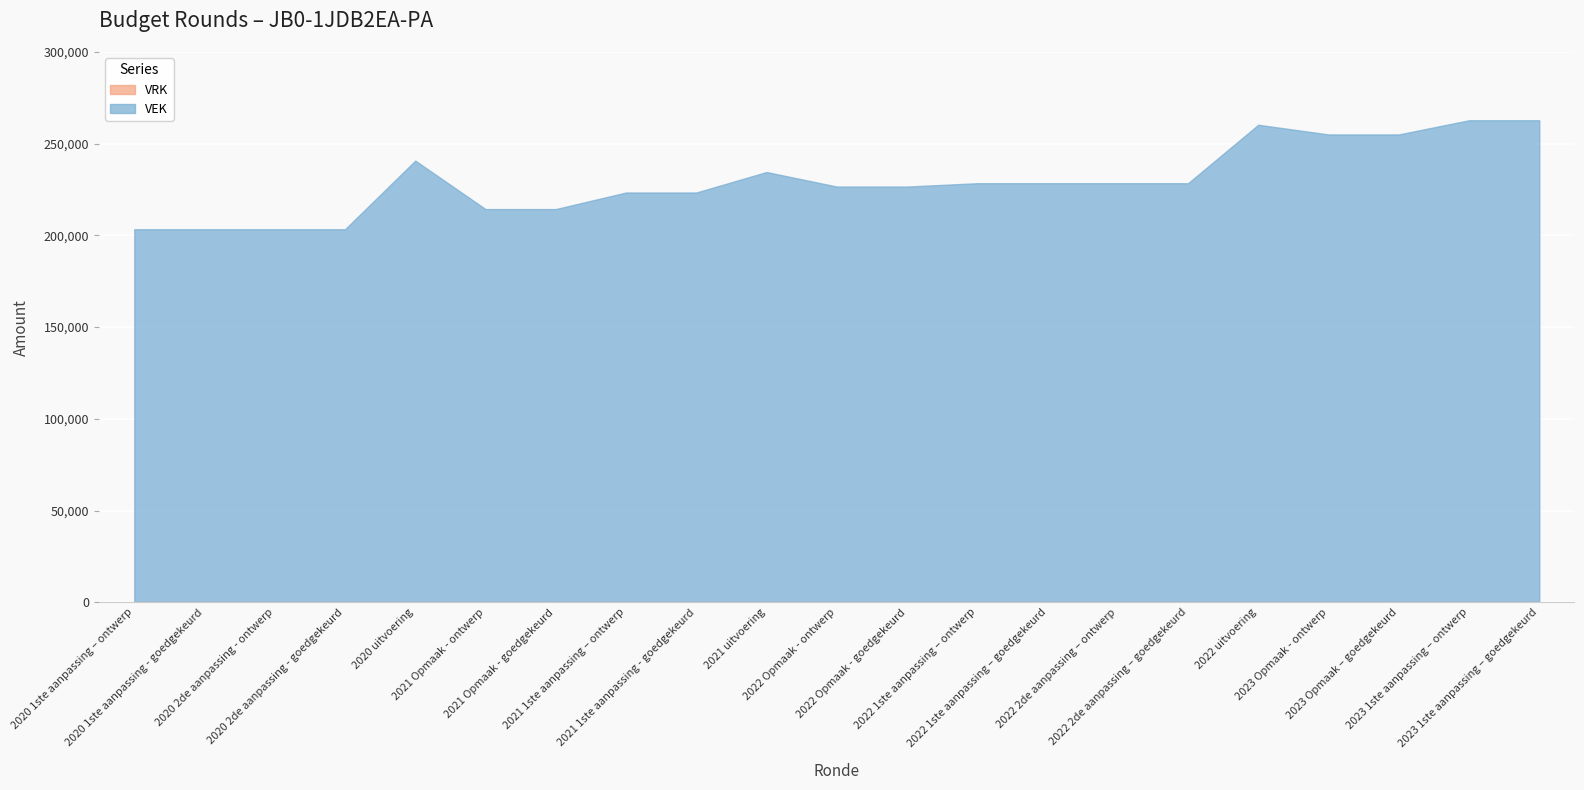

What value does the VEK series have at 2020 1ste aanpassing – ontwerp, to the nearest 100?

203400